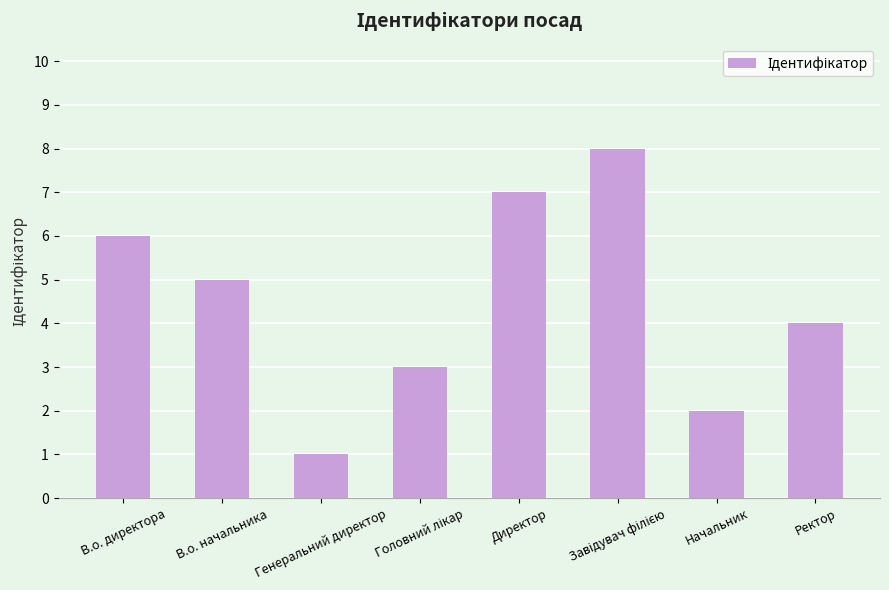

Is it true that the value at В.о. директора is 6?

True